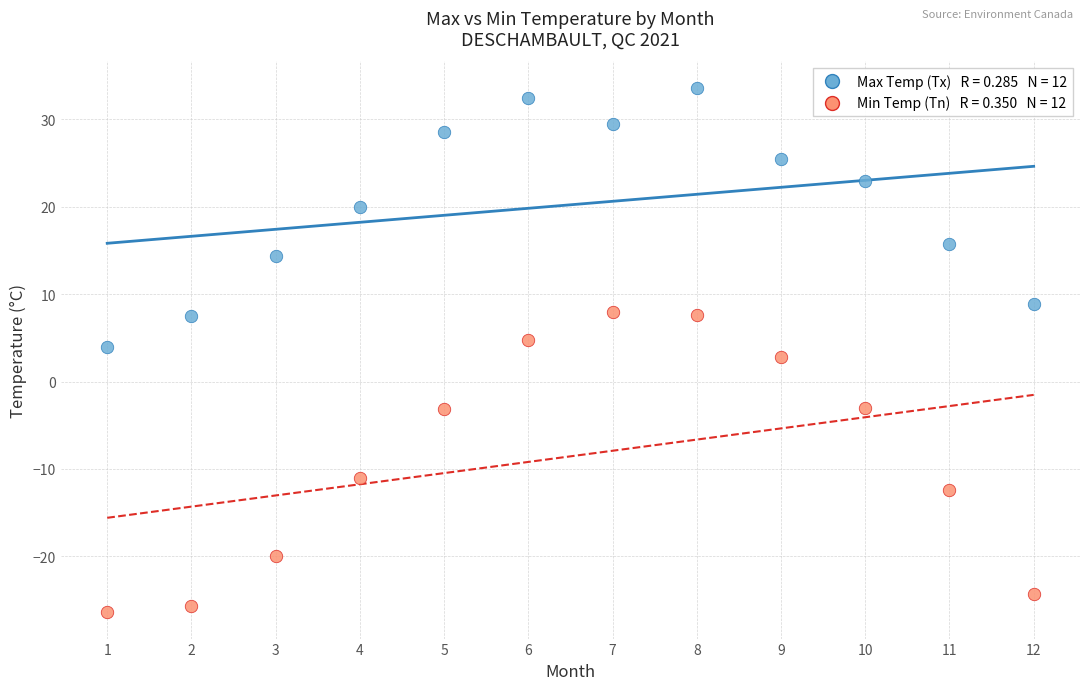

Across all data points, what is the range of Y values (max minus min)?

60.0